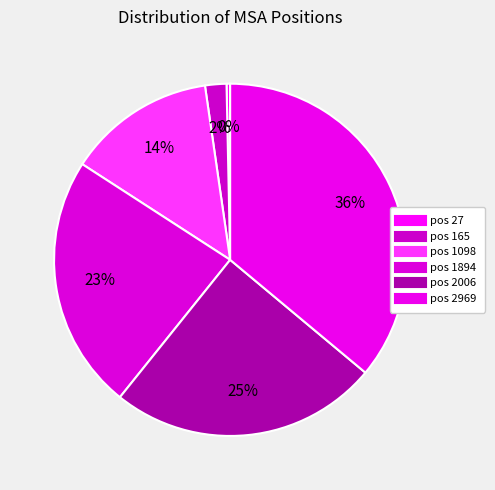

How many segments does this pie chart have?

6